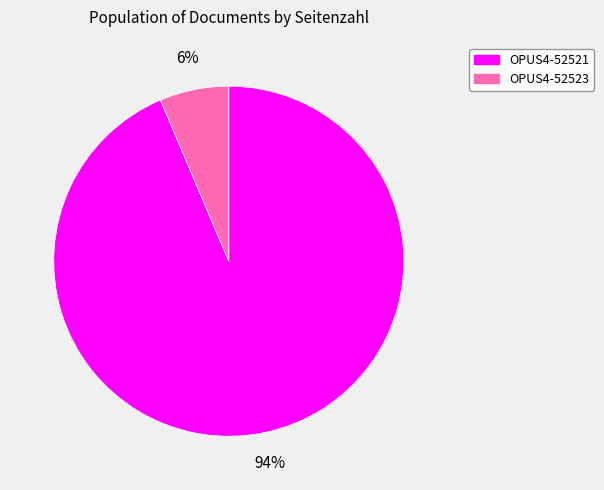

Which has a higher value, OPUS4-52521 or OPUS4-52523?

OPUS4-52521